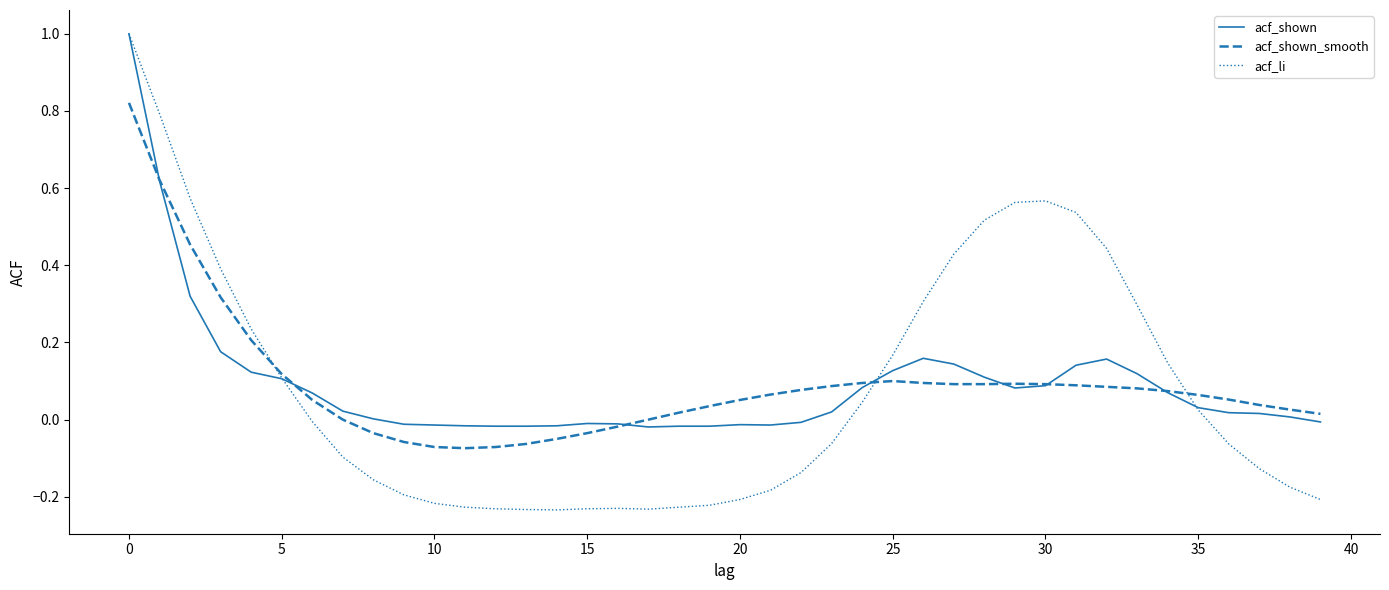

What is the highest value of the acf_shown series?

1.0